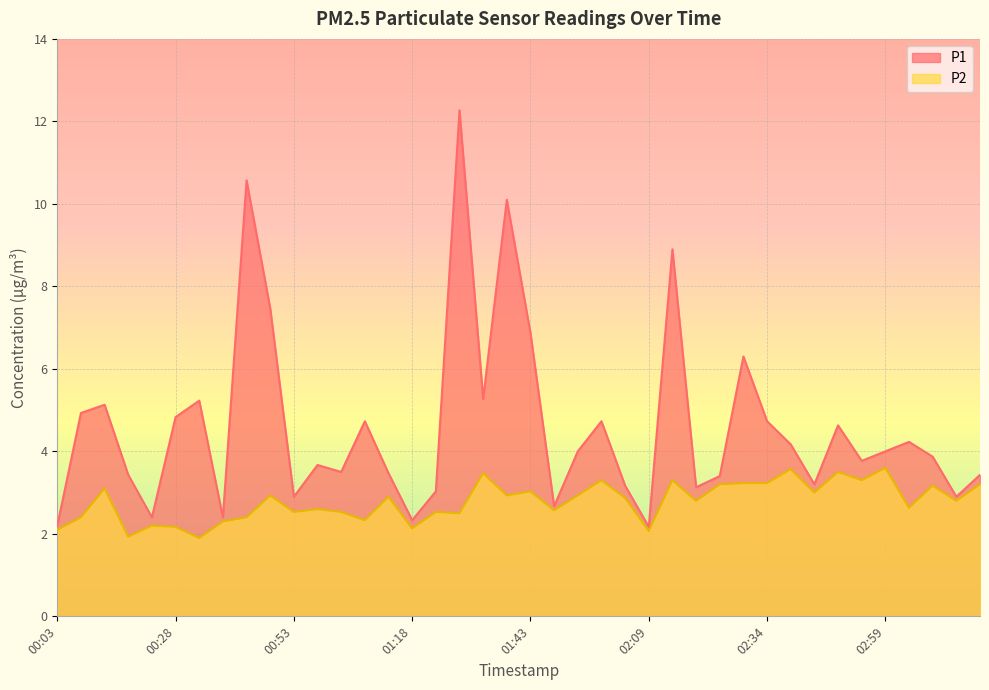

In P1, how many points are lower than both neighbors (excluding endpoints)?

12